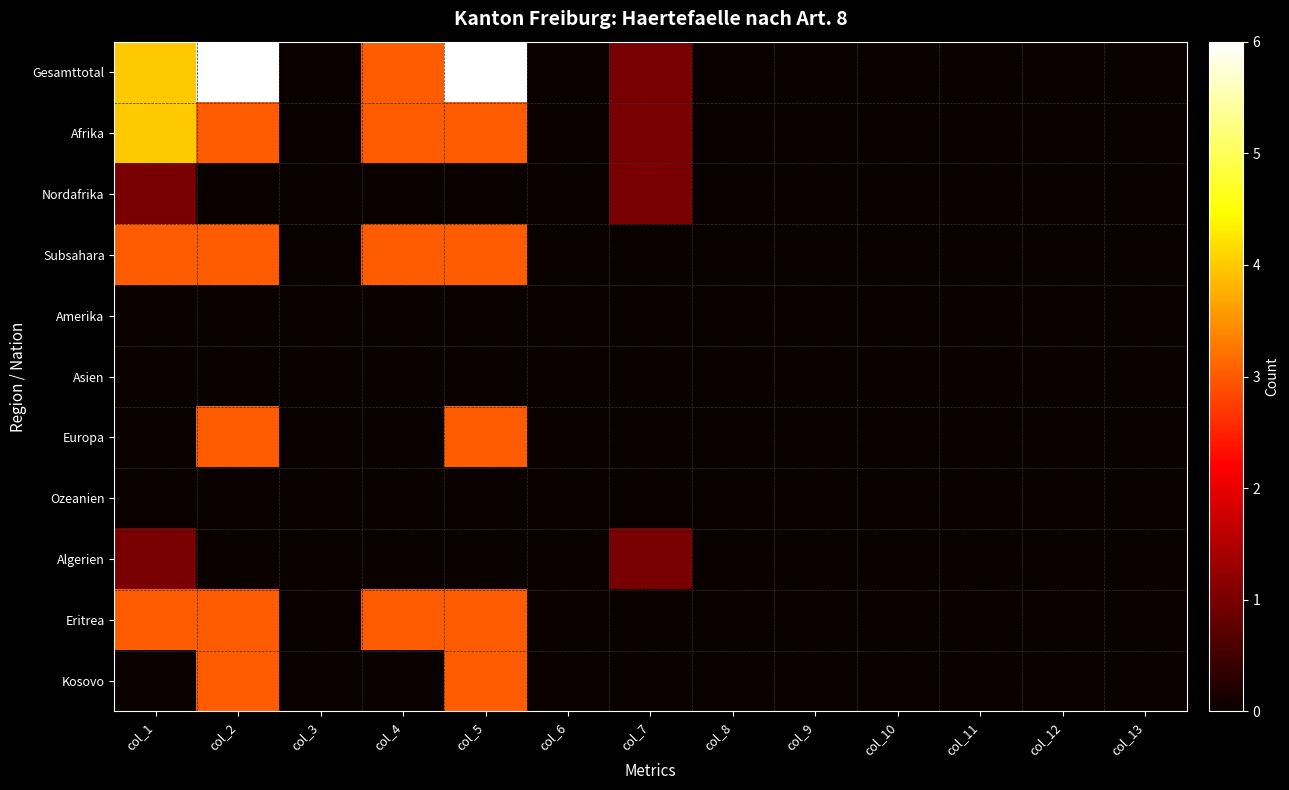

Reading left to right, transcribe all the data shown in this chart.

Gesamttotal: col_1=4	col_2=6	col_3=0	col_4=3	col_5=6	col_6=0	col_7=1	col_8=0	col_9=0	col_10=0	col_11=0	col_12=0	col_13=0
Afrika: col_1=4	col_2=3	col_3=0	col_4=3	col_5=3	col_6=0	col_7=1	col_8=0	col_9=0	col_10=0	col_11=0	col_12=0	col_13=0
Nordafrika: col_1=1	col_2=0	col_3=0	col_4=0	col_5=0	col_6=0	col_7=1	col_8=0	col_9=0	col_10=0	col_11=0	col_12=0	col_13=0
Subsahara: col_1=3	col_2=3	col_3=0	col_4=3	col_5=3	col_6=0	col_7=0	col_8=0	col_9=0	col_10=0	col_11=0	col_12=0	col_13=0
Amerika: col_1=0	col_2=0	col_3=0	col_4=0	col_5=0	col_6=0	col_7=0	col_8=0	col_9=0	col_10=0	col_11=0	col_12=0	col_13=0
Asien: col_1=0	col_2=0	col_3=0	col_4=0	col_5=0	col_6=0	col_7=0	col_8=0	col_9=0	col_10=0	col_11=0	col_12=0	col_13=0
Europa: col_1=0	col_2=3	col_3=0	col_4=0	col_5=3	col_6=0	col_7=0	col_8=0	col_9=0	col_10=0	col_11=0	col_12=0	col_13=0
Ozeanien: col_1=0	col_2=0	col_3=0	col_4=0	col_5=0	col_6=0	col_7=0	col_8=0	col_9=0	col_10=0	col_11=0	col_12=0	col_13=0
Algerien: col_1=1	col_2=0	col_3=0	col_4=0	col_5=0	col_6=0	col_7=1	col_8=0	col_9=0	col_10=0	col_11=0	col_12=0	col_13=0
Eritrea: col_1=3	col_2=3	col_3=0	col_4=3	col_5=3	col_6=0	col_7=0	col_8=0	col_9=0	col_10=0	col_11=0	col_12=0	col_13=0
Kosovo: col_1=0	col_2=3	col_3=0	col_4=0	col_5=3	col_6=0	col_7=0	col_8=0	col_9=0	col_10=0	col_11=0	col_12=0	col_13=0